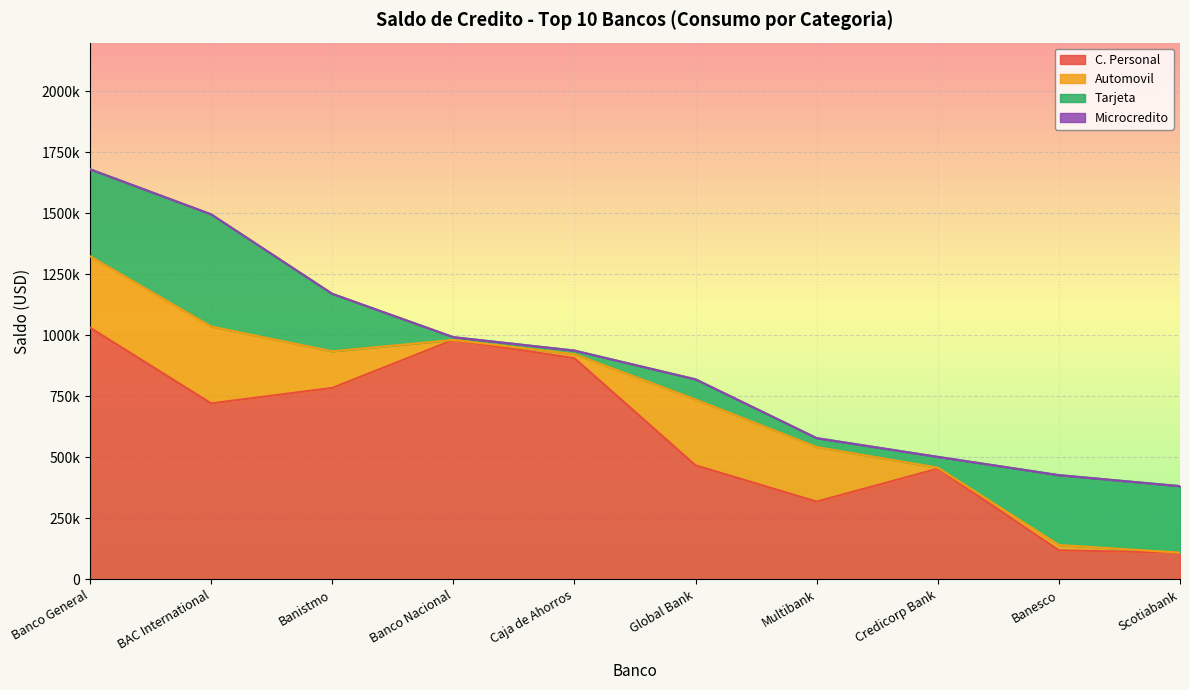

True or false: Microcredito and C. Personal intersect in this chart.

False